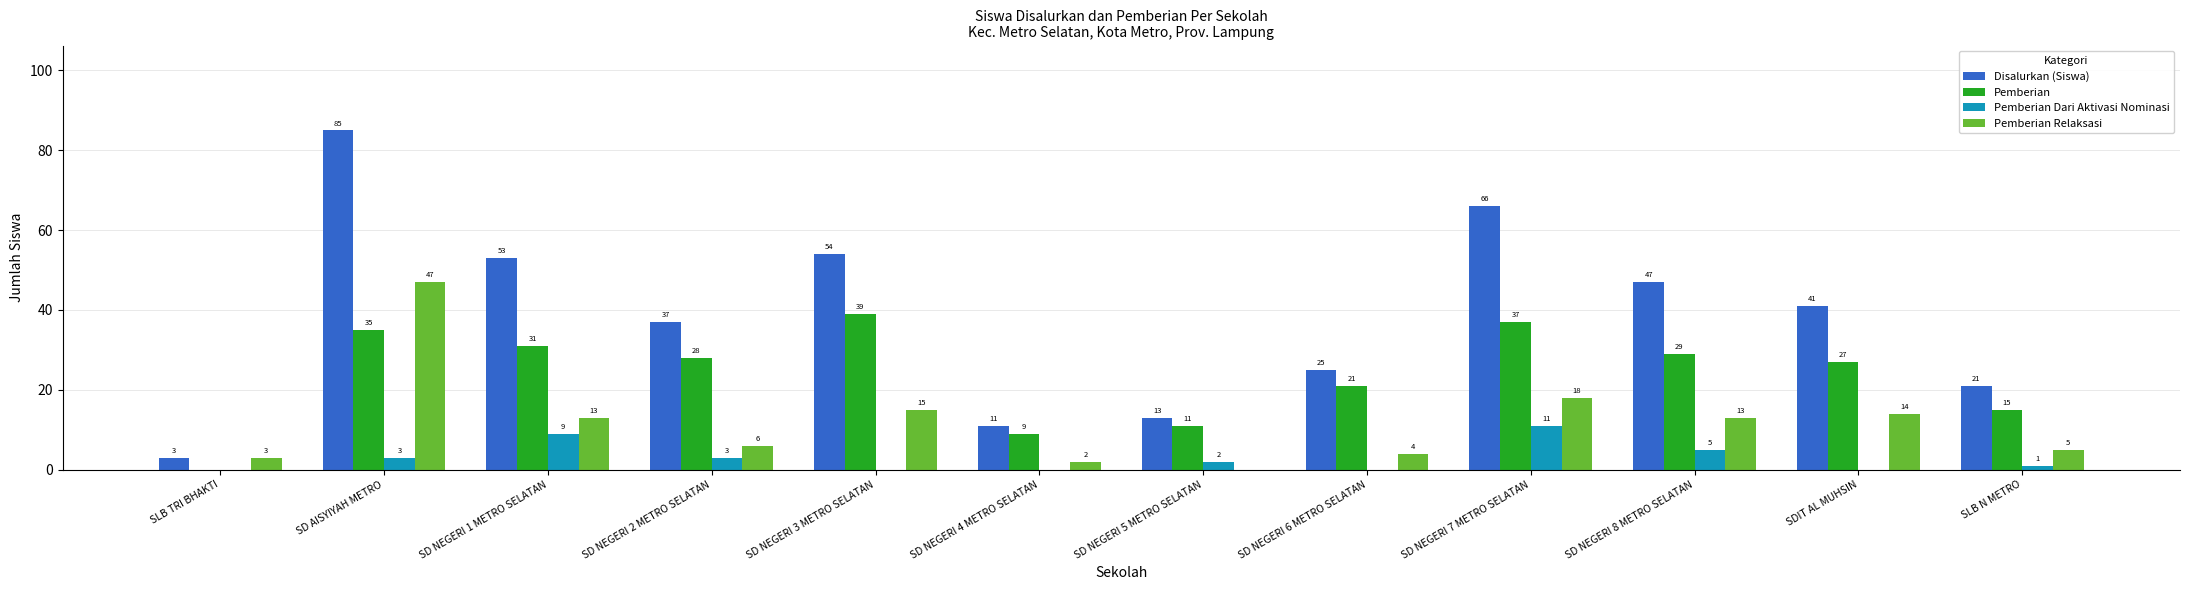

Where is Pemberian nearest to the value 19?

SD NEGERI 6 METRO SELATAN